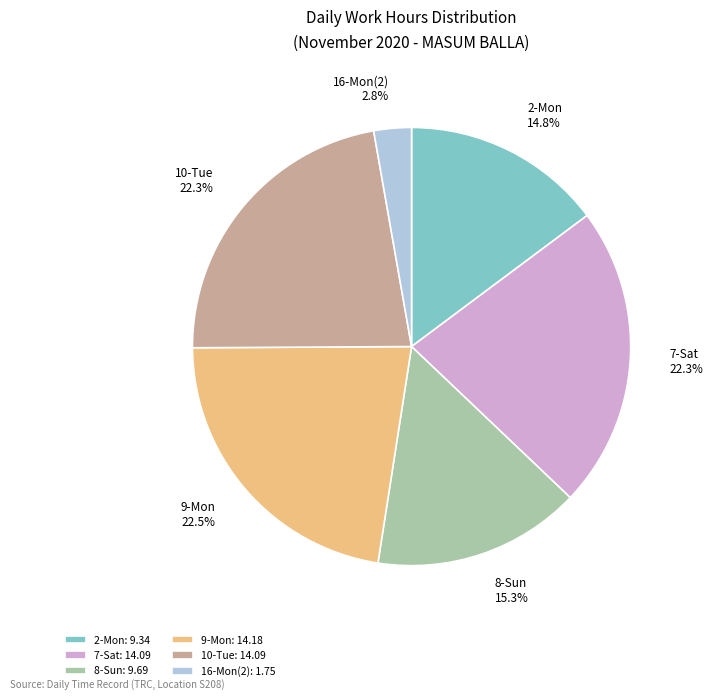

What percentage is NOT represented by 8-Sun?

84.7%